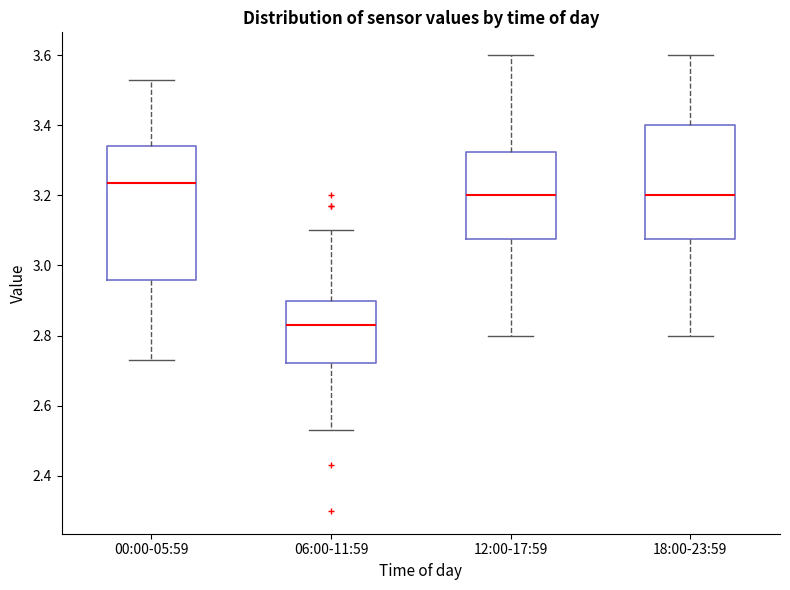

Reading left to right, read every box against the y-axis: the position of its median line, the range the box covers, and the ends of its whiskers. The values are not printed on the chart, so give them approximately, as read against the axis.

00:00-05:59: median 3.24, box 2.96 to 3.34, whiskers 2.74 to 3.54
06:00-11:59: median 2.84, box 2.72 to 2.90, whiskers 2.54 to 3.10
12:00-17:59: median 3.20, box 3.08 to 3.32, whiskers 2.80 to 3.60
18:00-23:59: median 3.20, box 3.08 to 3.40, whiskers 2.80 to 3.60